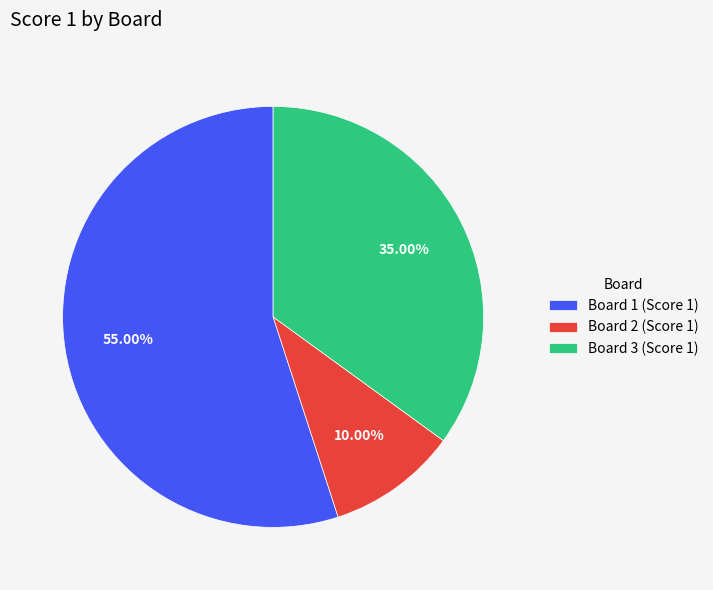

Is the sum of Board 1 and Board 2 greater than half?

Yes